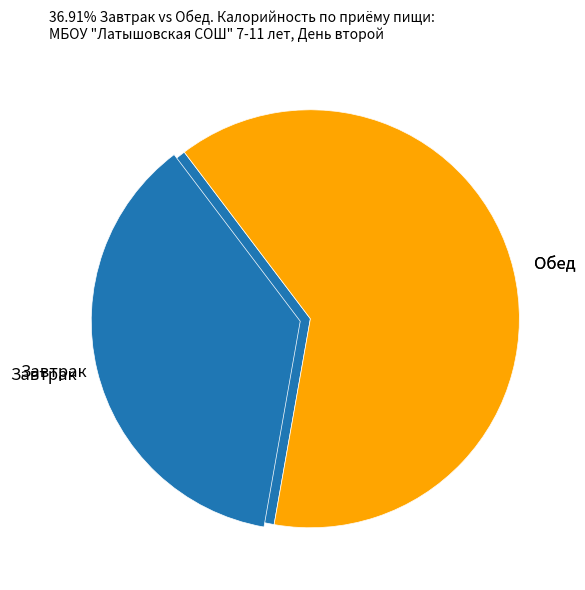

Is there a majority slice in this chart?

No